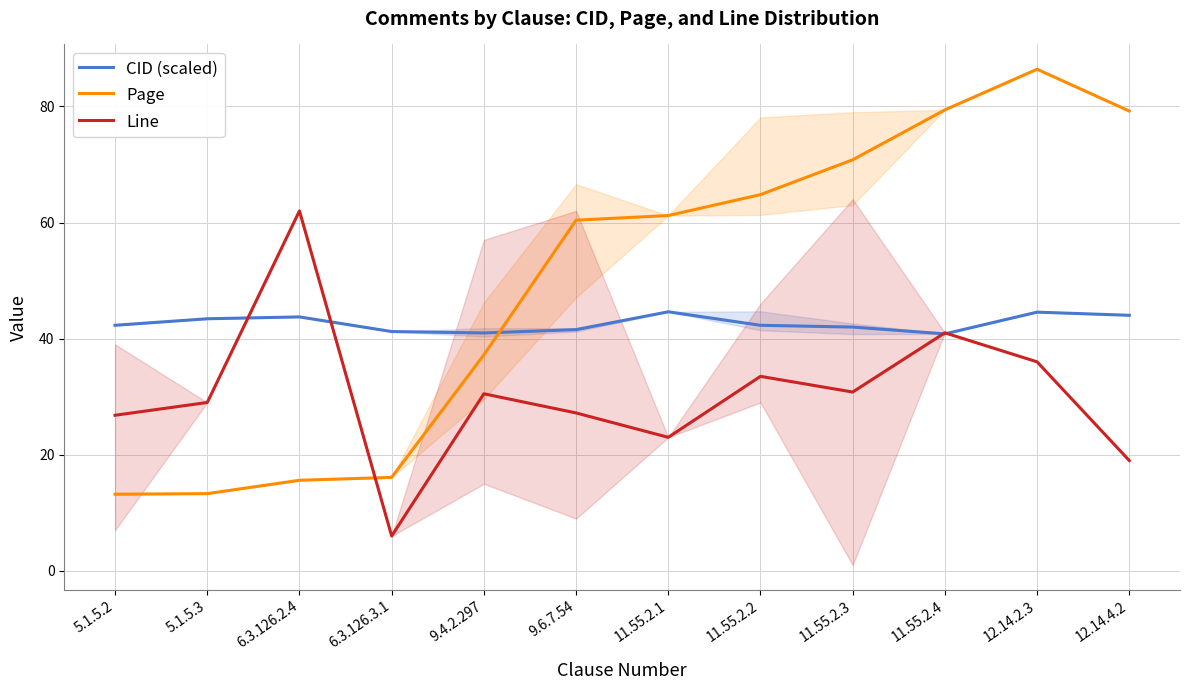

How many interior local peaks does the CID (scaled) series have?

3